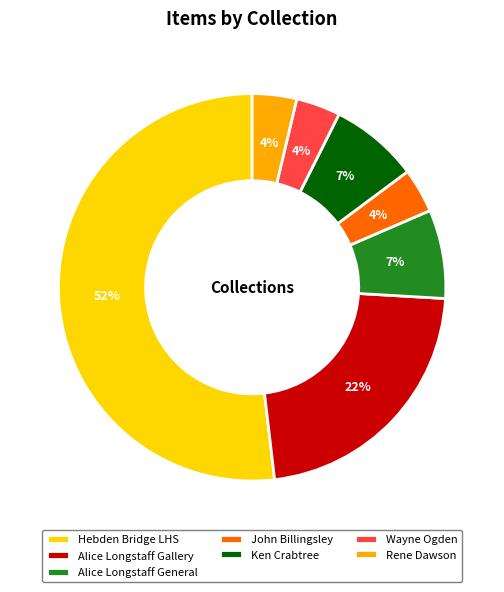

Is there any slice that represents more than half of the pie?

Yes